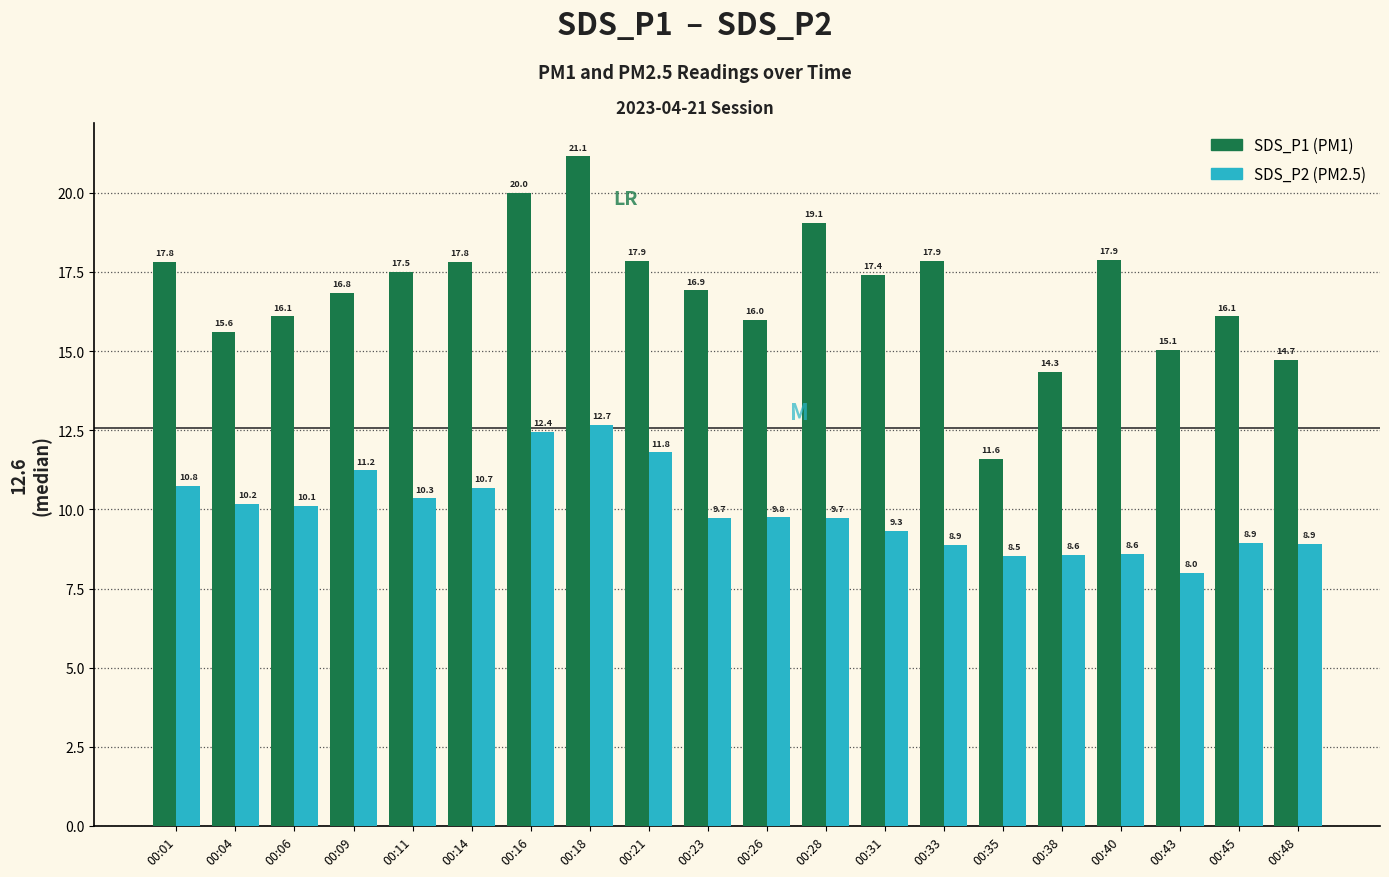

What is the total value across all series at 00:14?

28.5